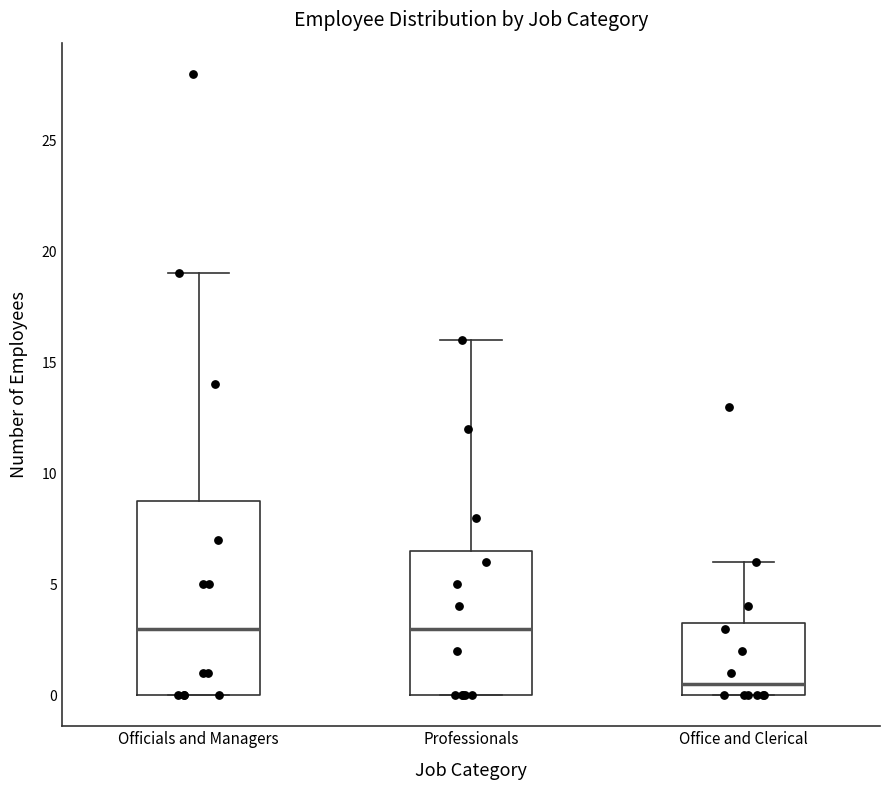

Where does the median line of the box for Officials and Managers sit on the y-axis? The values are not printed on the chart, so give them approximately, as read against the axis.

3.0